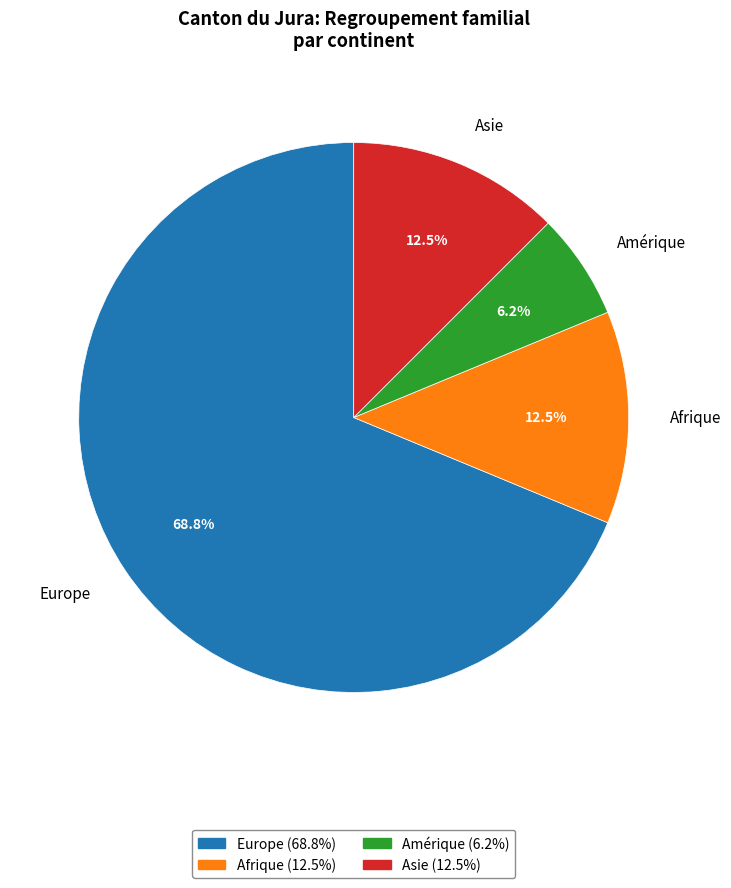

To the nearest percent, what portion does Europe represent?

69%